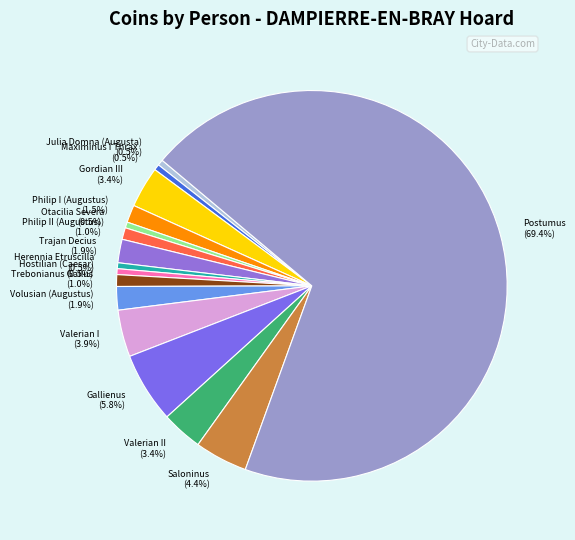

How many slices are in this pie chart?

16